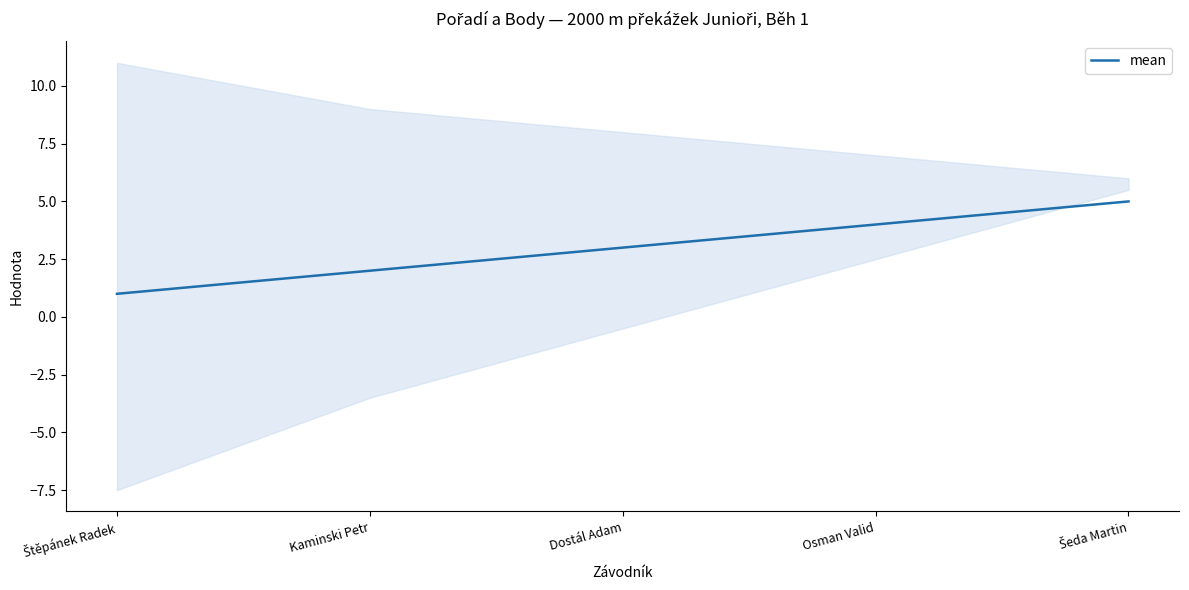

At which label does the data first exceed 3?

Osman Valid